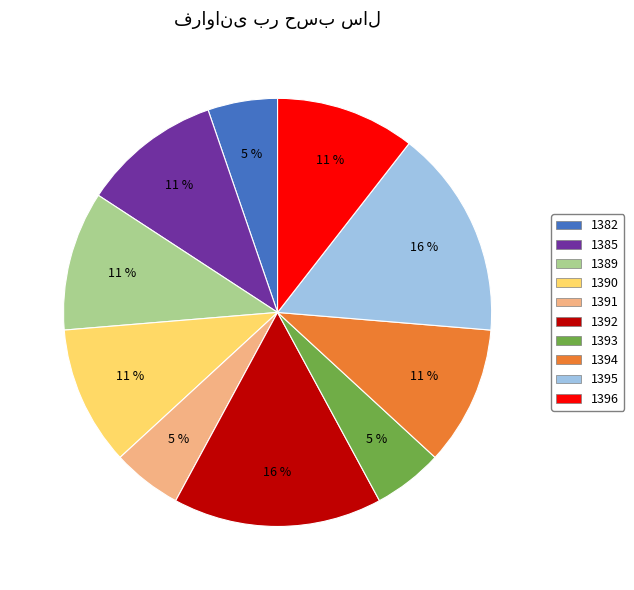

To the nearest percent, what is the difference between the largest and smallest slice percentages?

11%